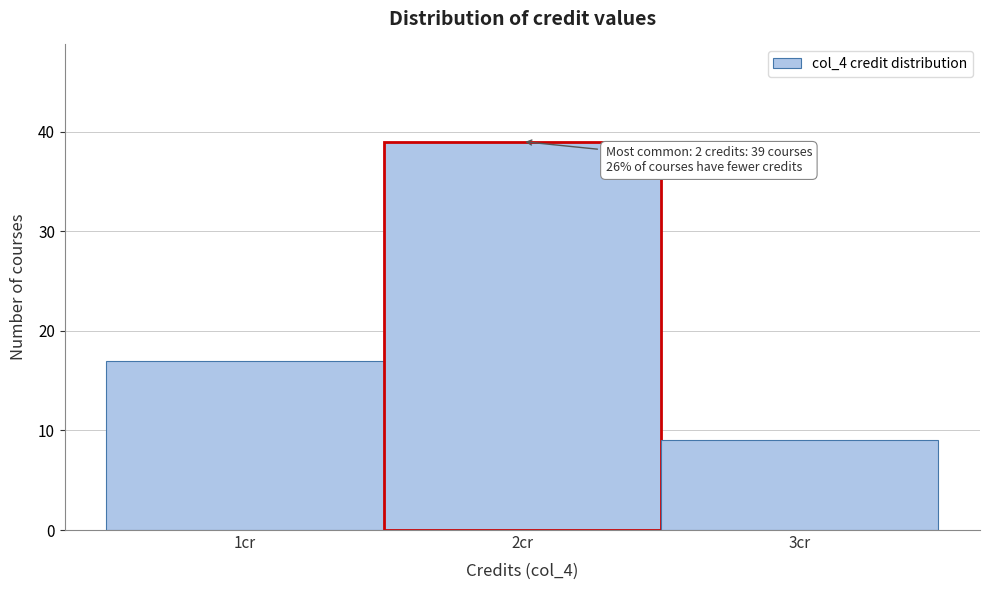

Over which range of the x-axis is the bar tallest?

1.5 to 2.5